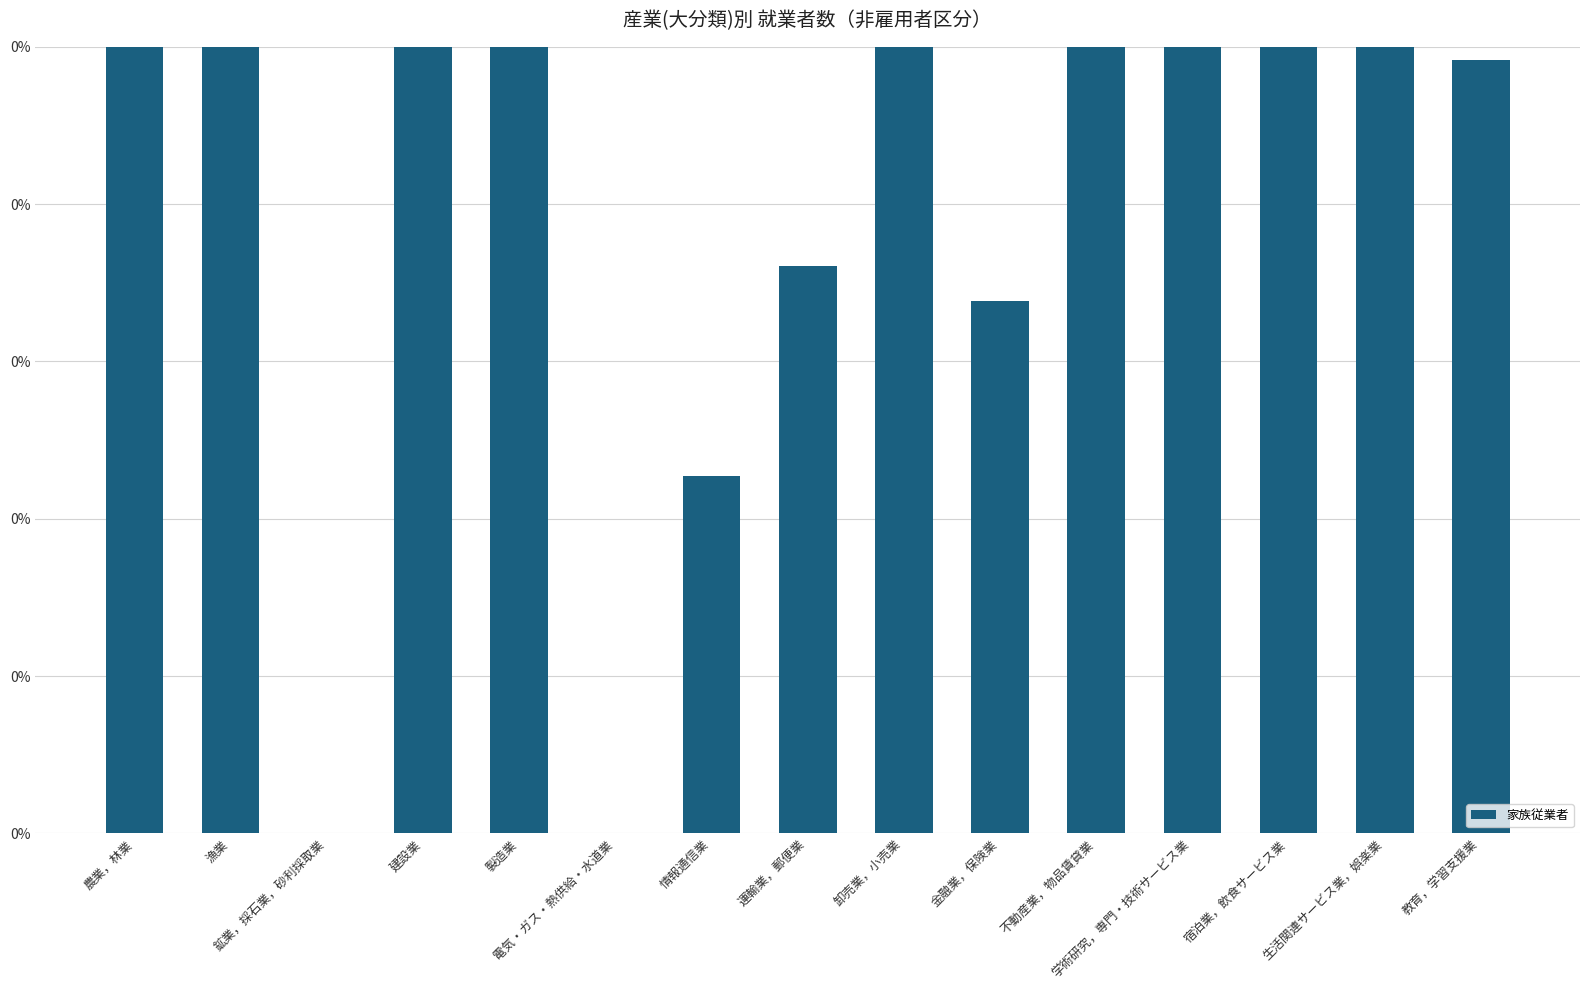

How many data points are above 0?

13